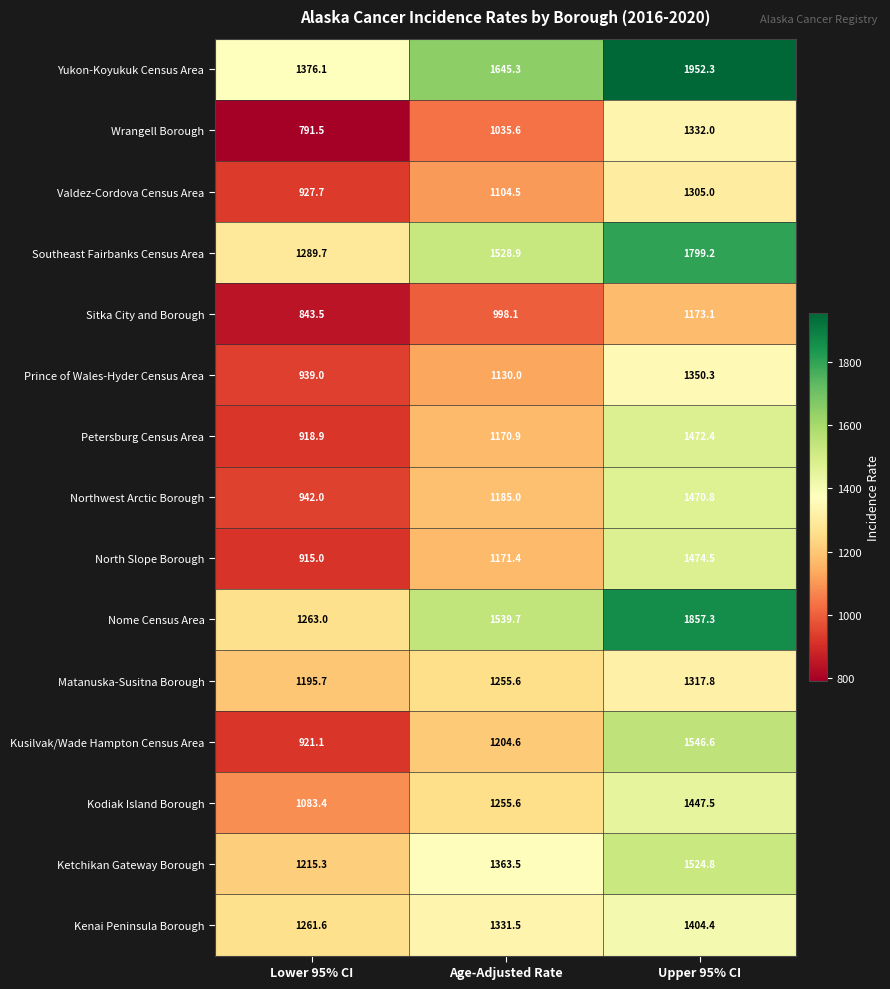

What is the lowest value of the Petersburg Census Area series?

918.9